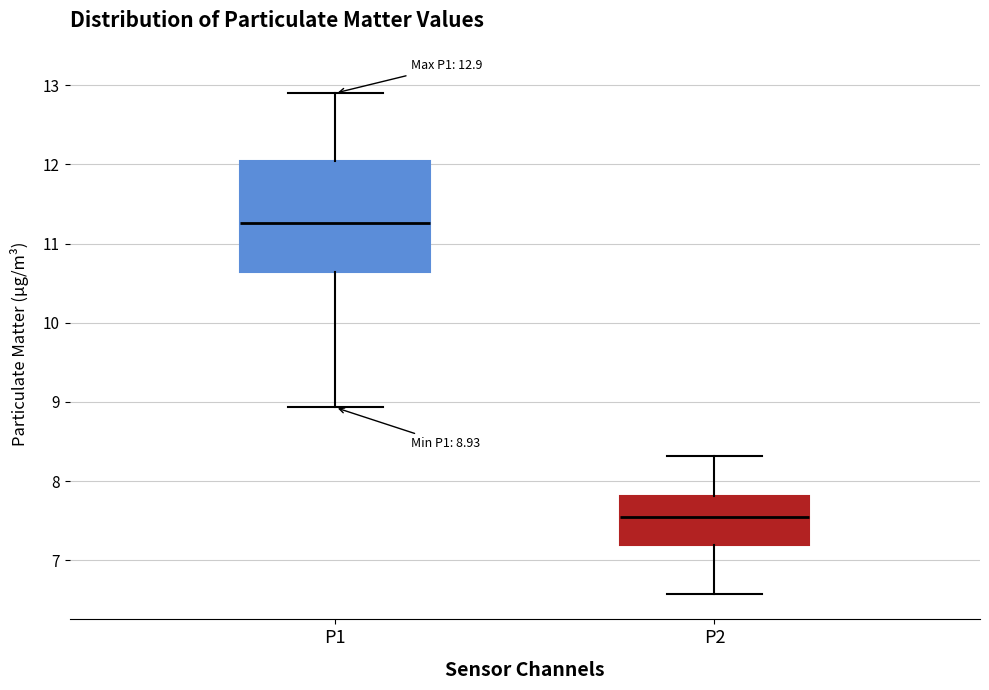

Comparing the boxes themselves (not the whiskers), which one is the tallest?

P1